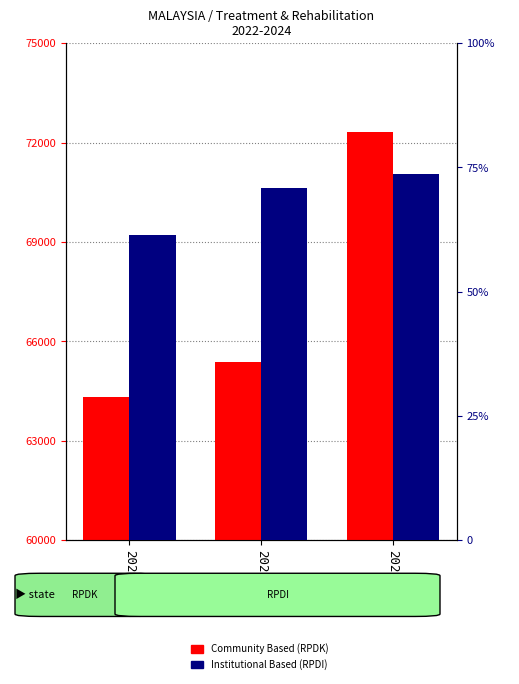

At how many categories does at least one series exceed 60674?

3